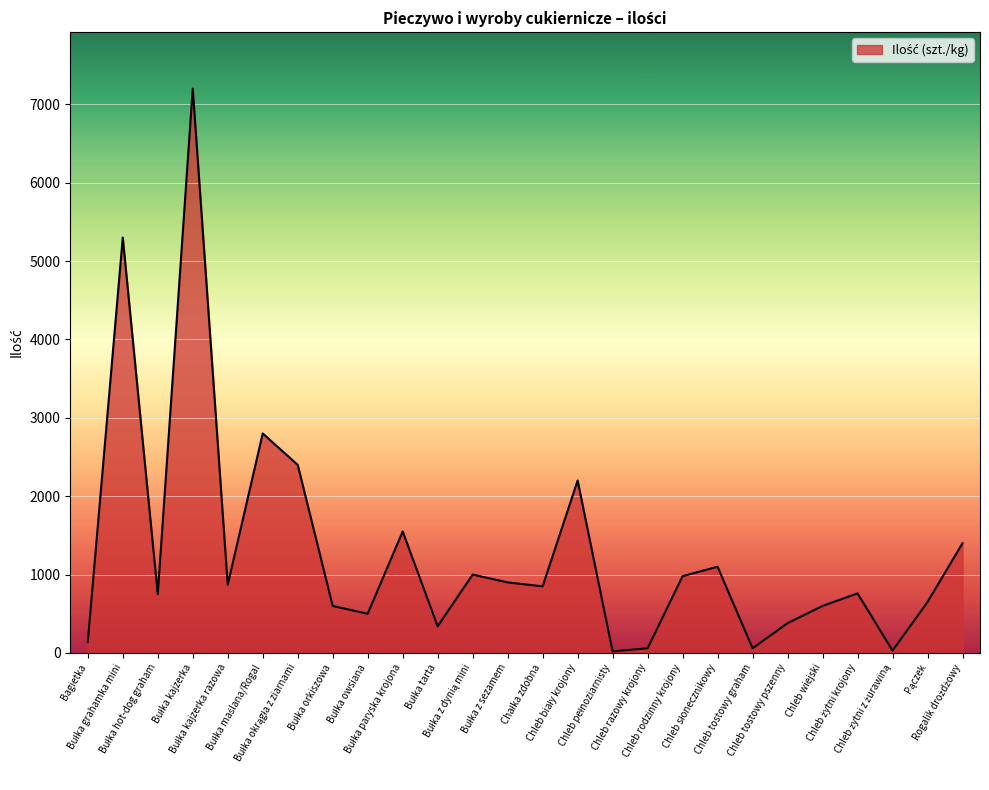

What is the difference between the maximum and minimum values?

7180